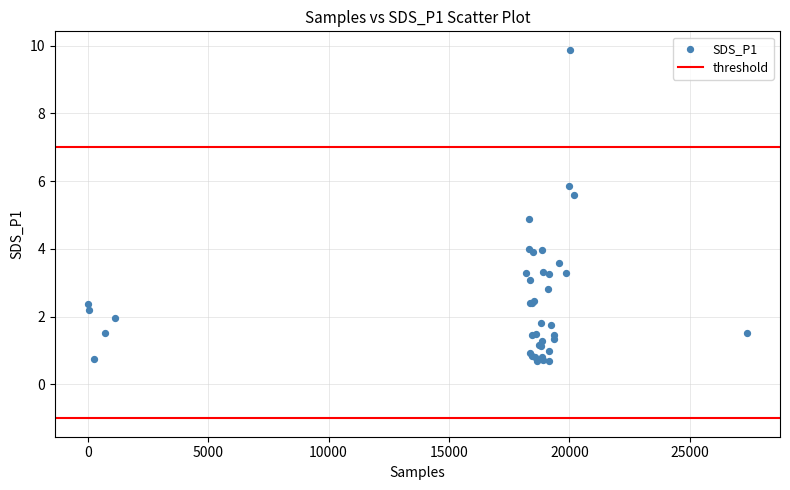

What Y value in the scatter plot is closest to 5?

4.9